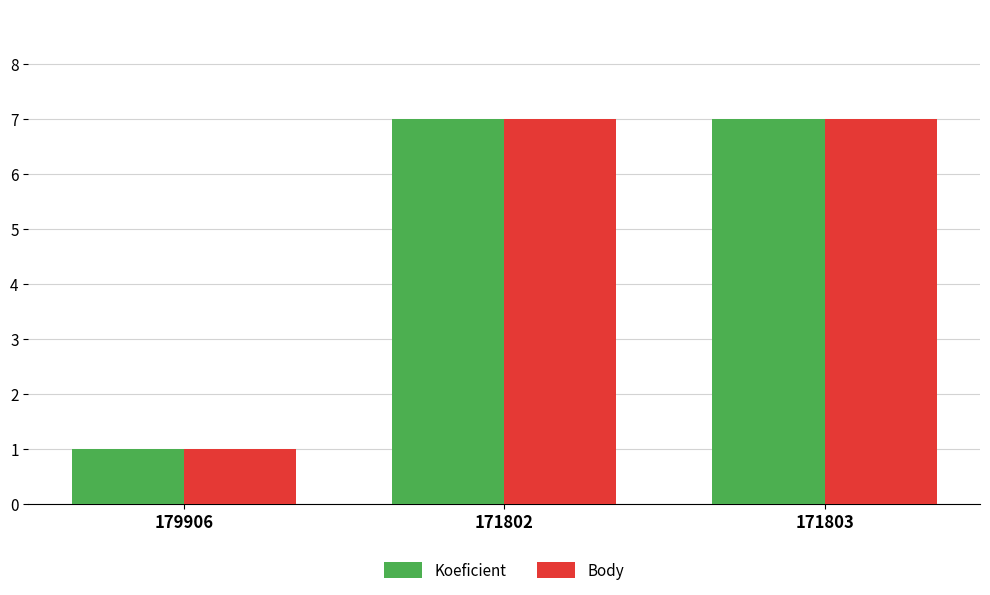

True or false: Body has a value of 7 at 171802.

True